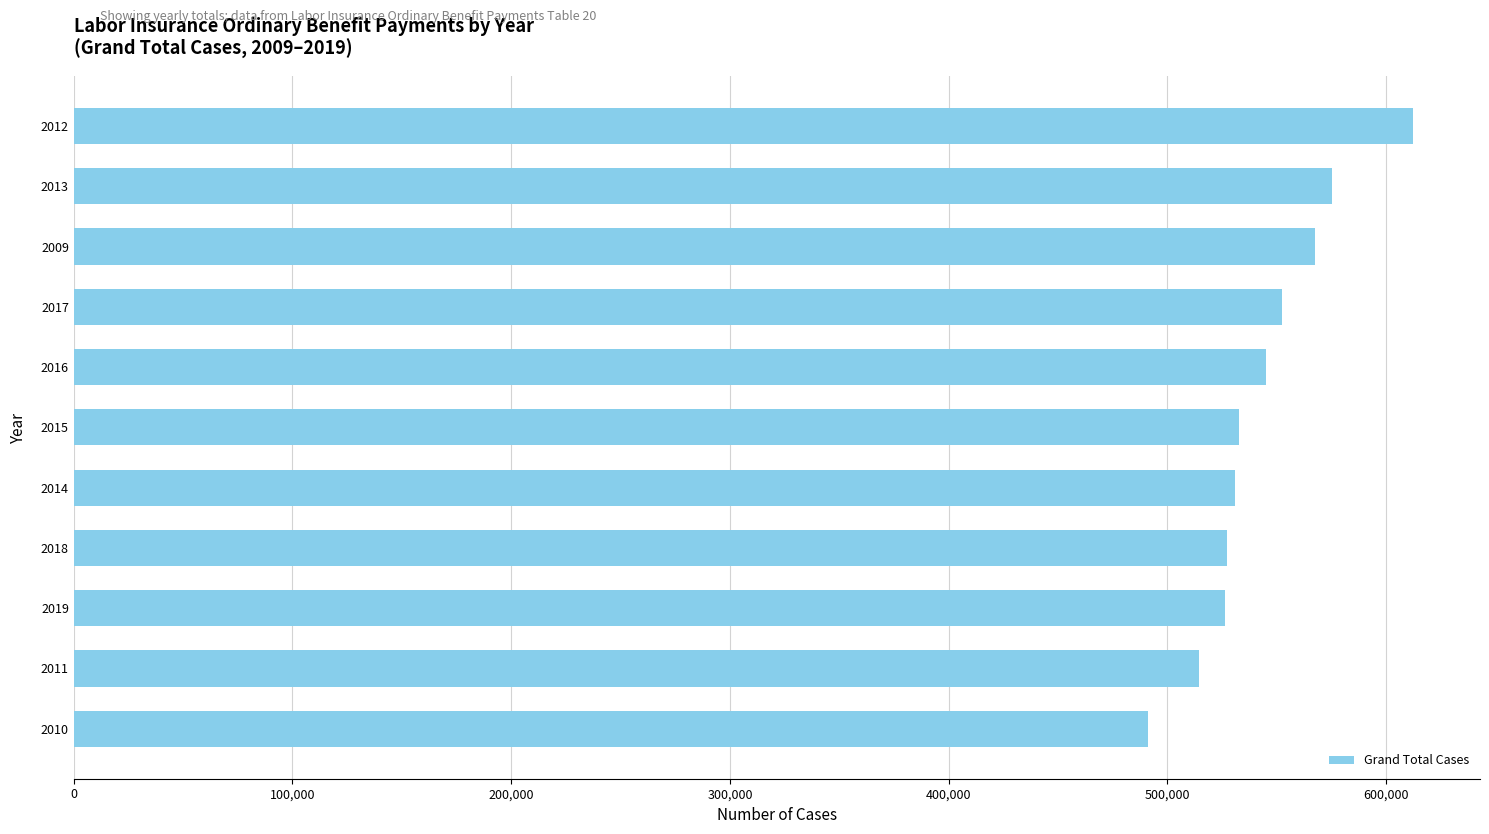

What is the approximate value at 2015, to the nearest 50?

532850